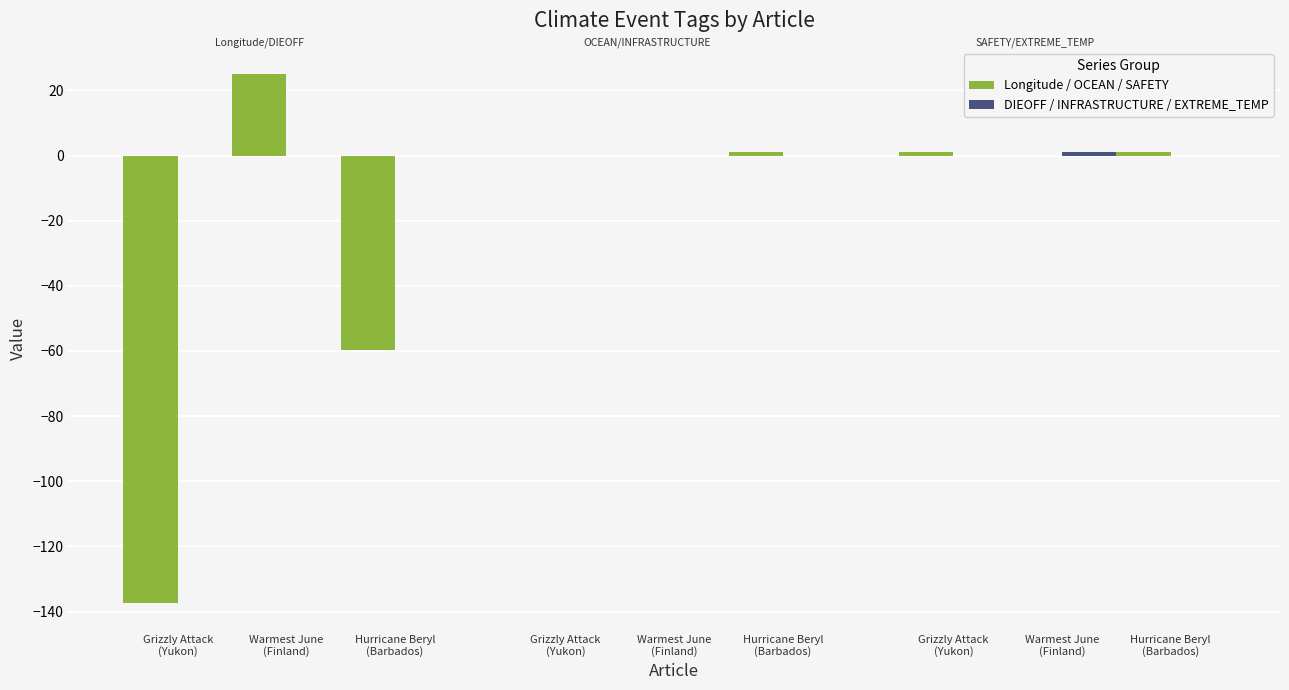

What is the label of the 2nd bar from the left?

Warmest June
(Finland)